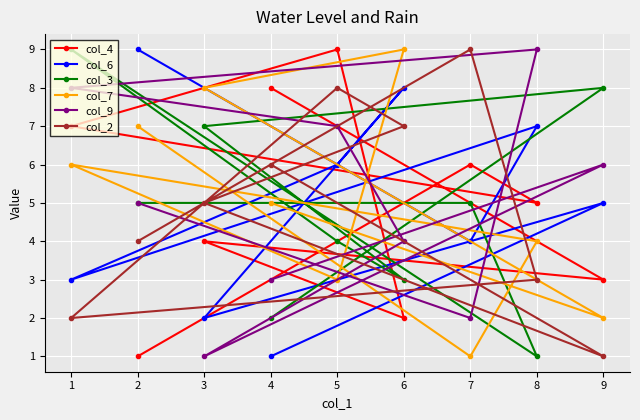

True or false: col_6 has a value of 12 at 6.

False